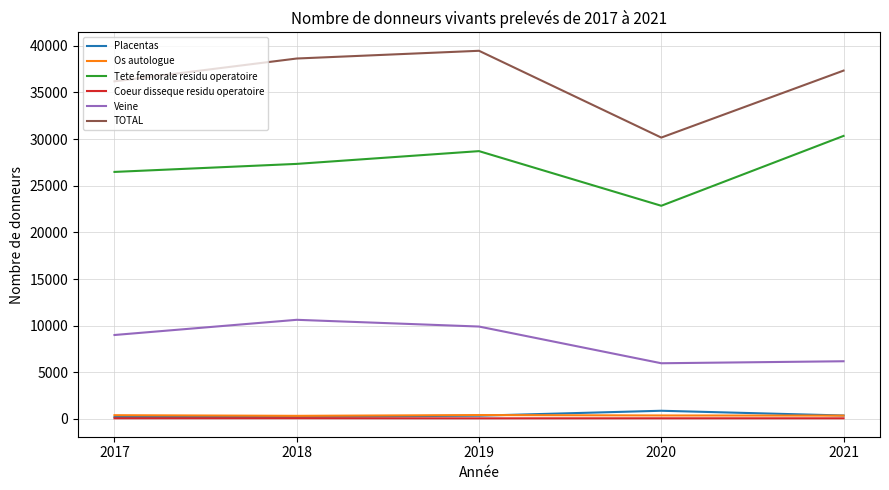

True or false: Tete femorale residu operatoire and Veine intersect in this chart.

False